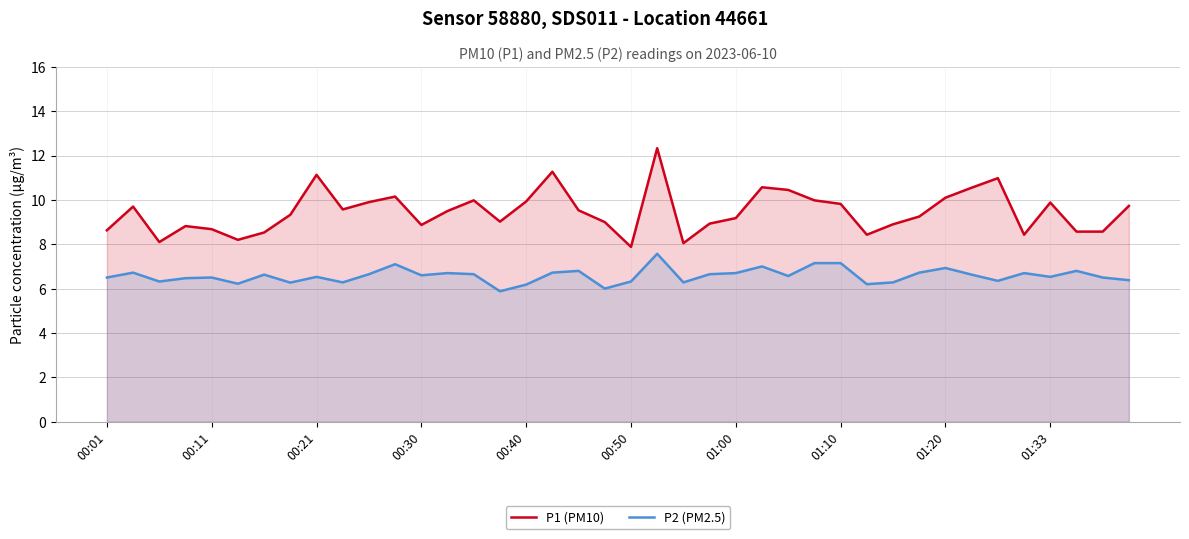

Reading left to right, transcribe all the data shown in this chart.

P1 (PM10): 8.6	9.7	8.1	8.8	8.7	8.2	8.5	9.3	11.1	9.6	9.9	10.2	8.9	9.5	10.0	9.0	9.9	11.3	9.5	9.0	7.9	12.3	8.1	8.9	9.2	10.6	10.4	10.0	9.8	8.4	8.9	9.2	10.1	10.6	11.0	8.4	9.9	8.6	8.6	9.7
P2 (PM2.5): 6.5	6.7	6.3	6.5	6.5	6.2	6.6	6.3	6.5	6.3	6.7	7.1	6.6	6.7	6.7	5.9	6.2	6.7	6.8	6.0	6.3	7.6	6.3	6.7	6.7	7.0	6.6	7.2	7.2	6.2	6.3	6.7	6.9	6.6	6.3	6.7	6.5	6.8	6.5	6.4